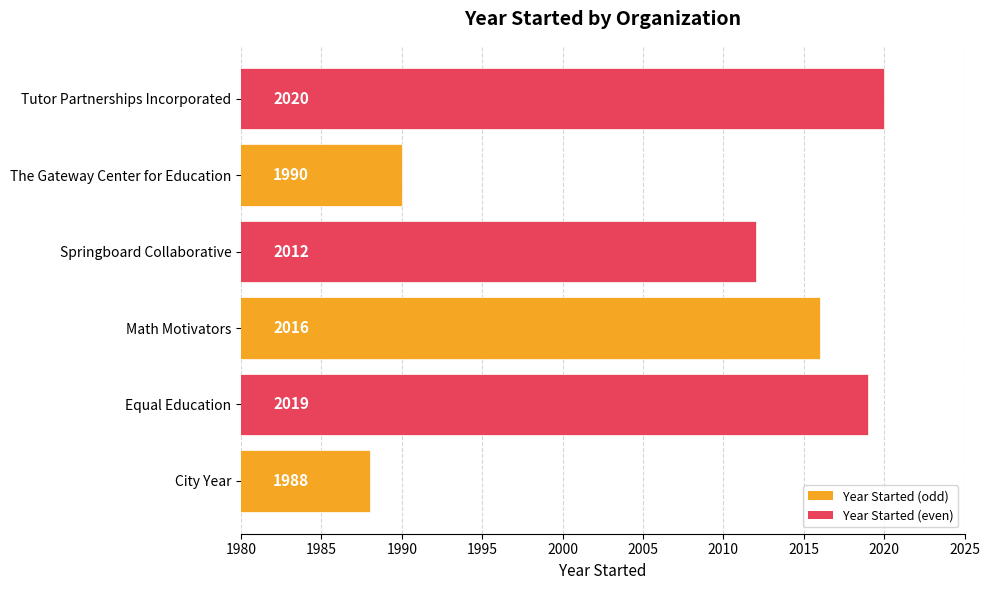

List the labels in order of value, smallest first.

City Year, The Gateway Center for Education, Springboard Collaborative, Math Motivators, Equal Education, Tutor Partnerships Incorporated